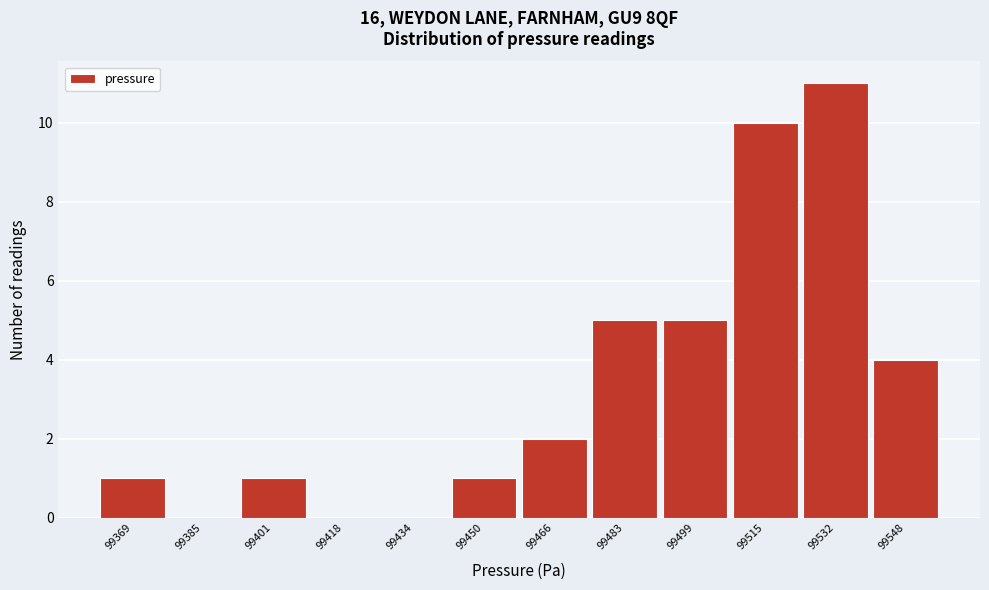

Reading left to right, extract all data points from this chart.

99369=1	99385=0	99401=1	99418=0	99434=0	99450=1	99466=2	99483=5	99499=5	99515=10	99532=11	99548=4